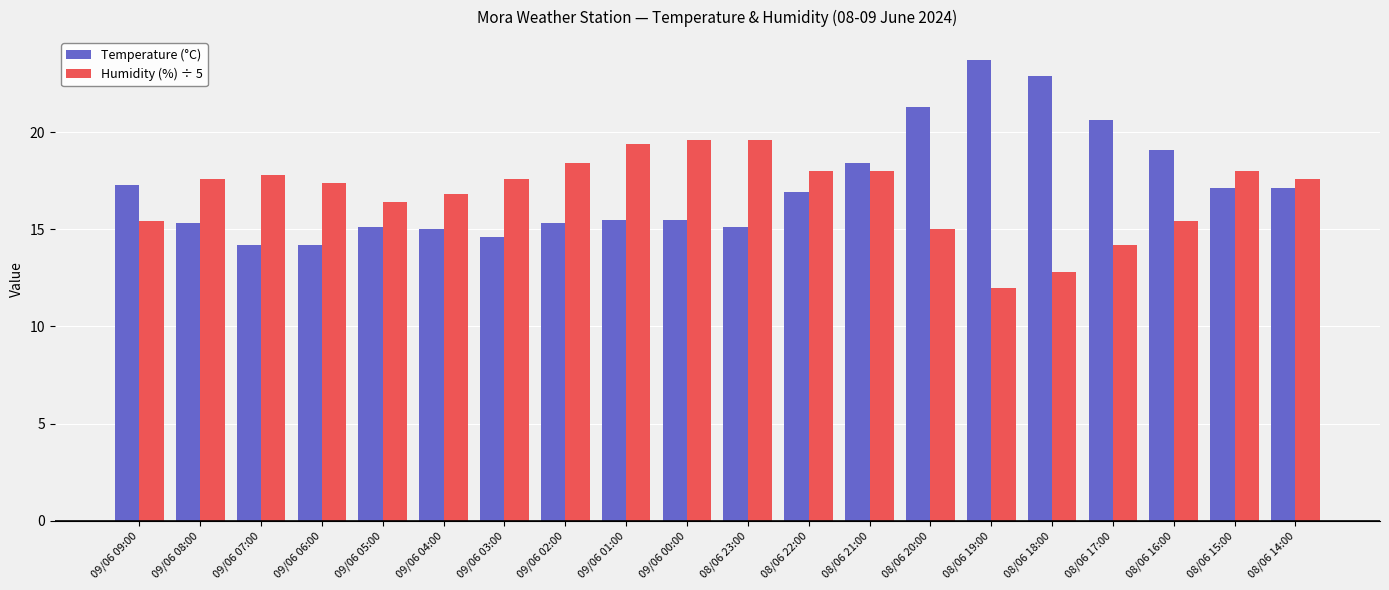

Which label corresponds to the largest value in the chart?

08/06 19:00